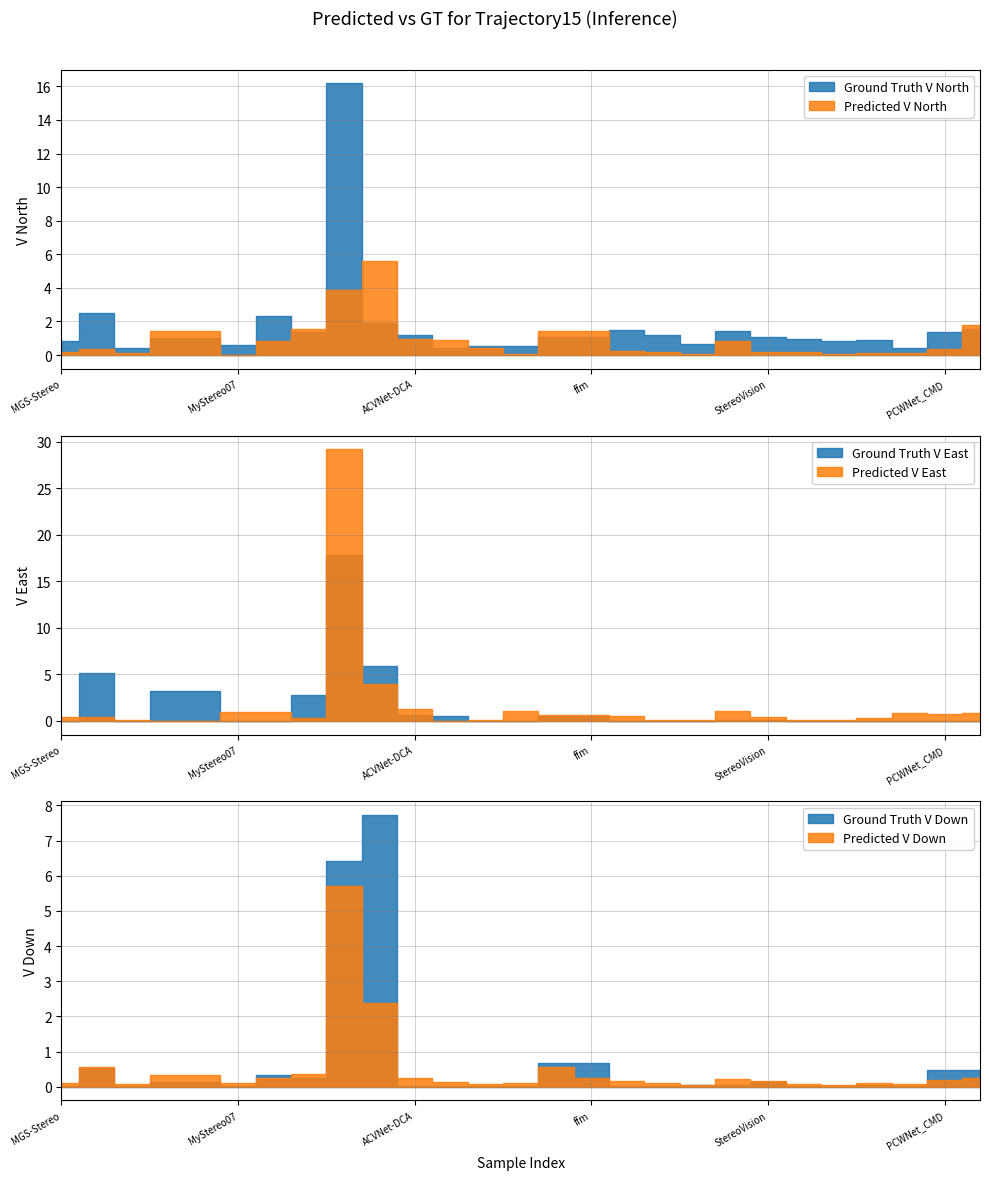

Count the number of data series in this chart.

6